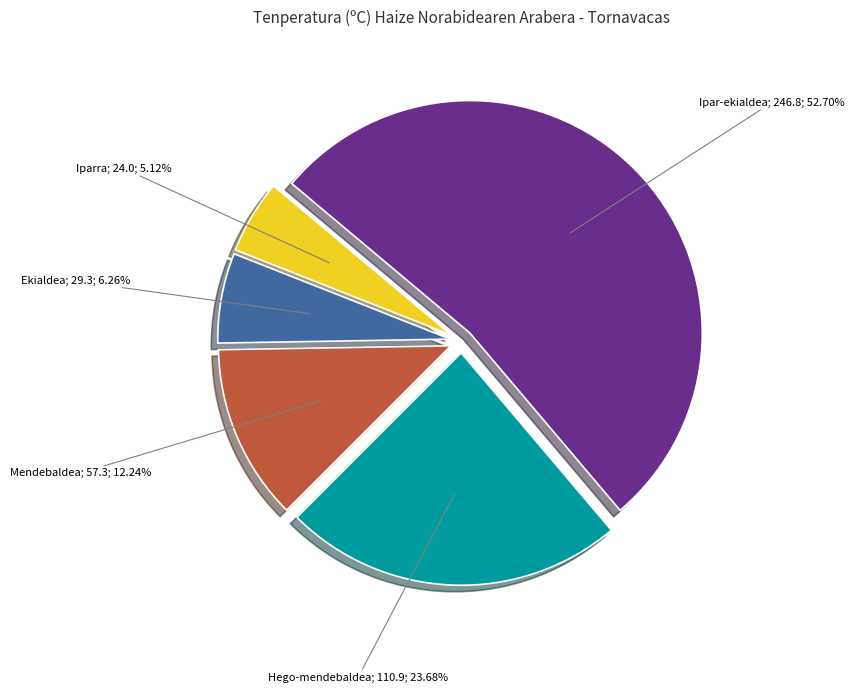

How many segments does this pie chart have?

5